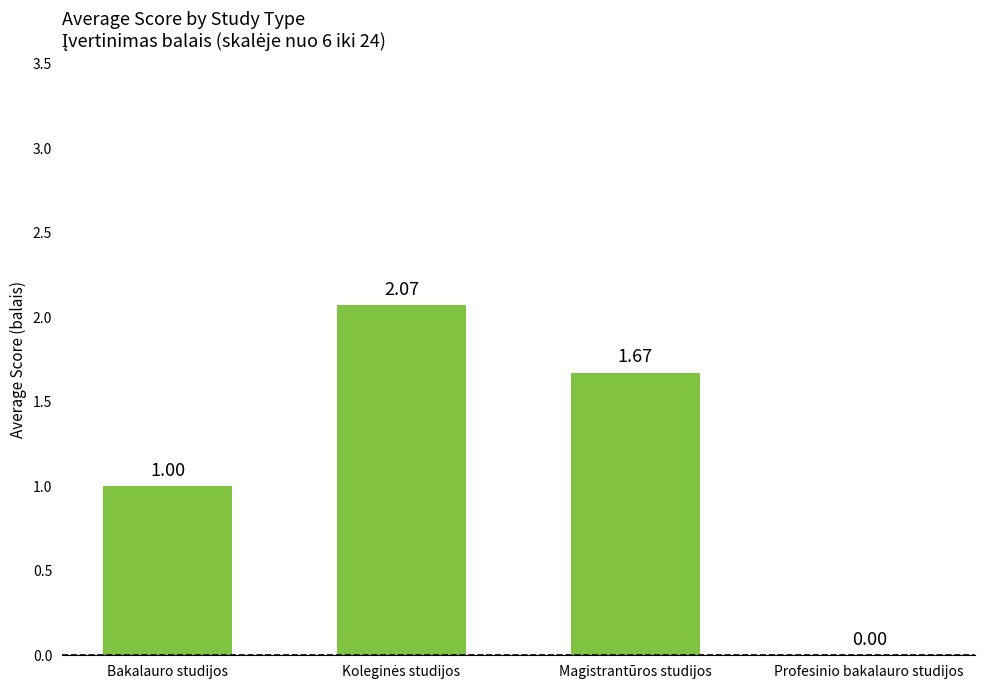

What is the change in value from Bakalauro studijos to Magistrantūros studijos?

+0.7